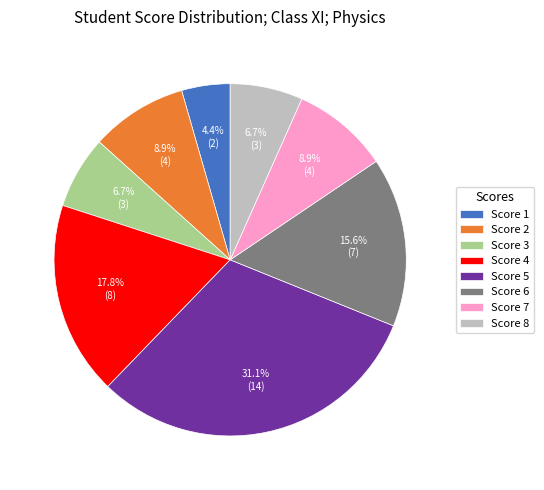

Is it true that Score 1 is 4% of the pie?

True